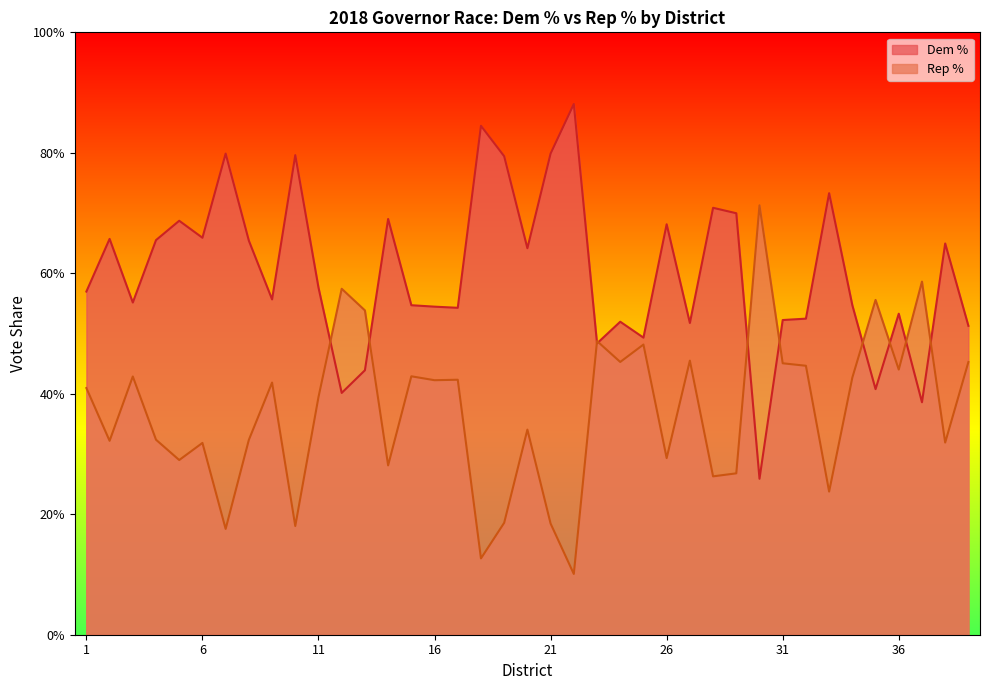

Where is Rep % nearest to the value 0?

22